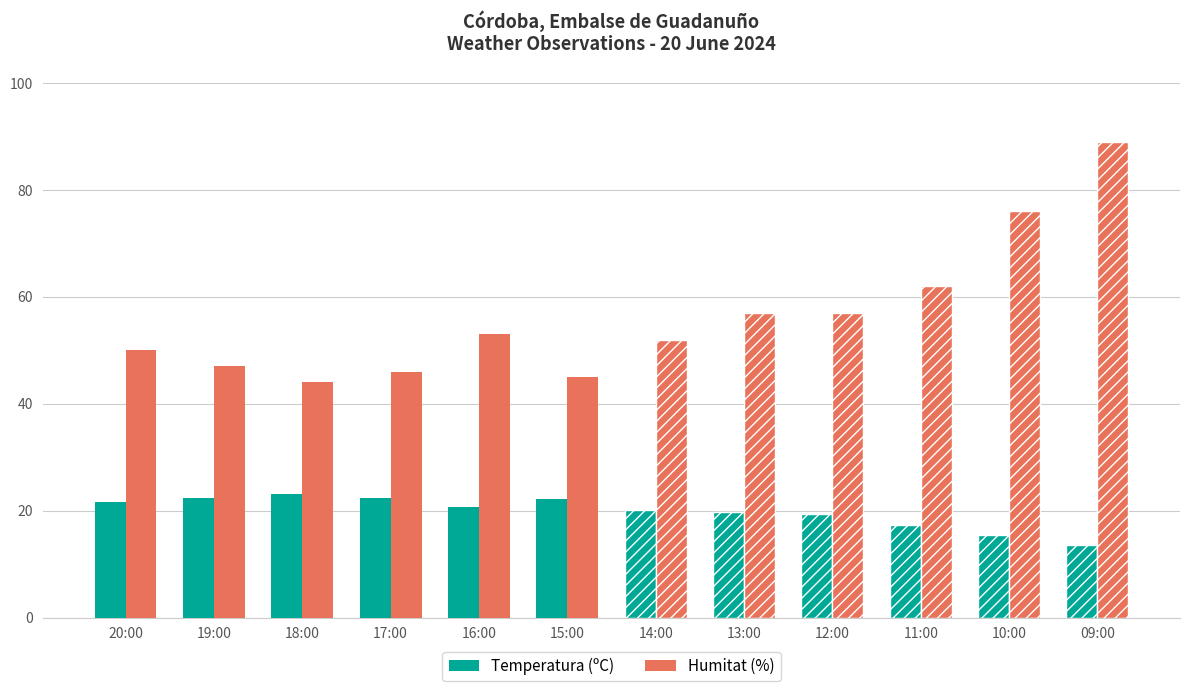

Which series has the largest total across all categories?

Humitat (%)